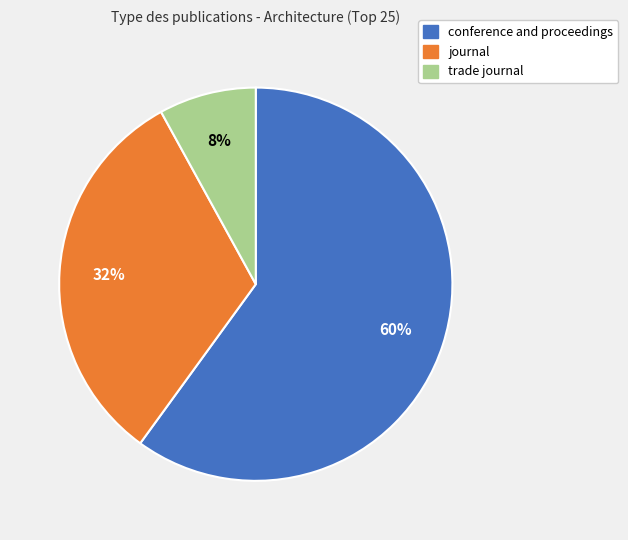

What percentage is the conference and proceedings slice, to the nearest percent?

60%